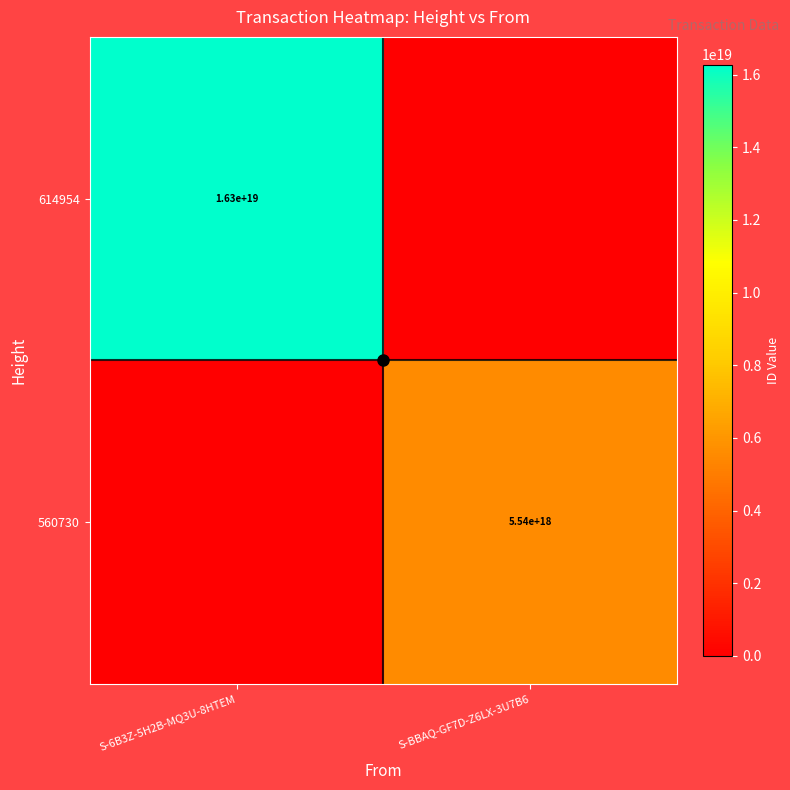

Rank the series by their average value, from highest to lowest.

614954, 560730